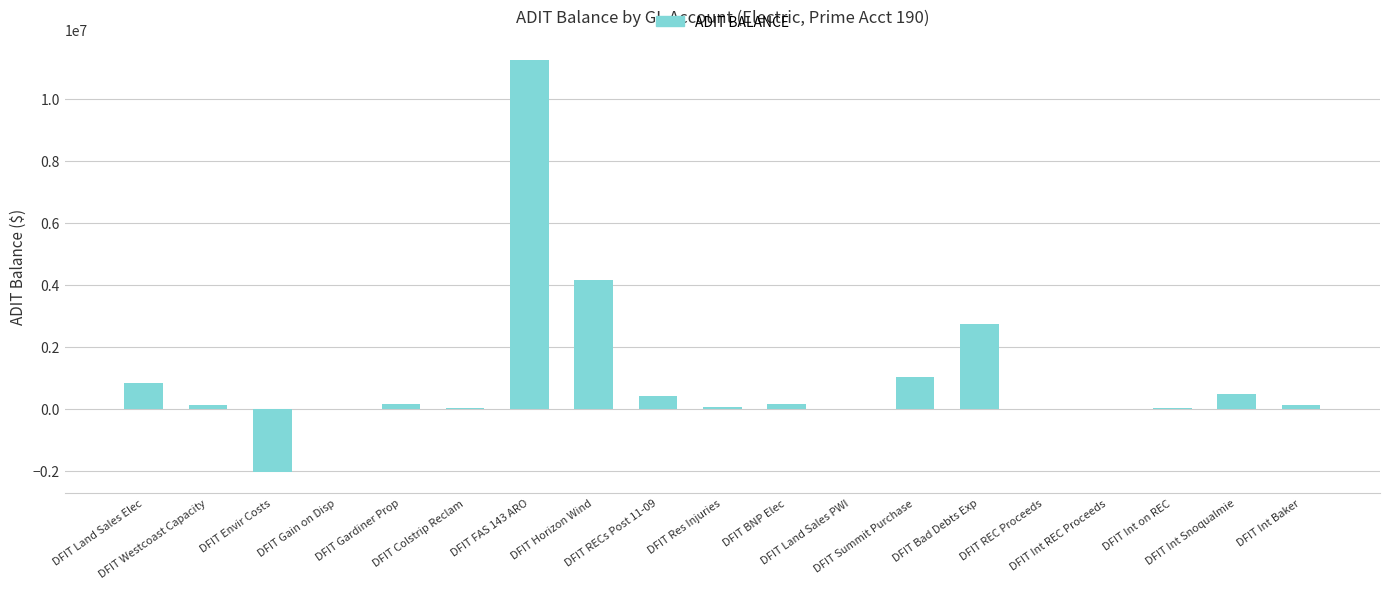

Which has a higher value, DFIT Int Baker or DFIT Horizon Wind?

DFIT Horizon Wind